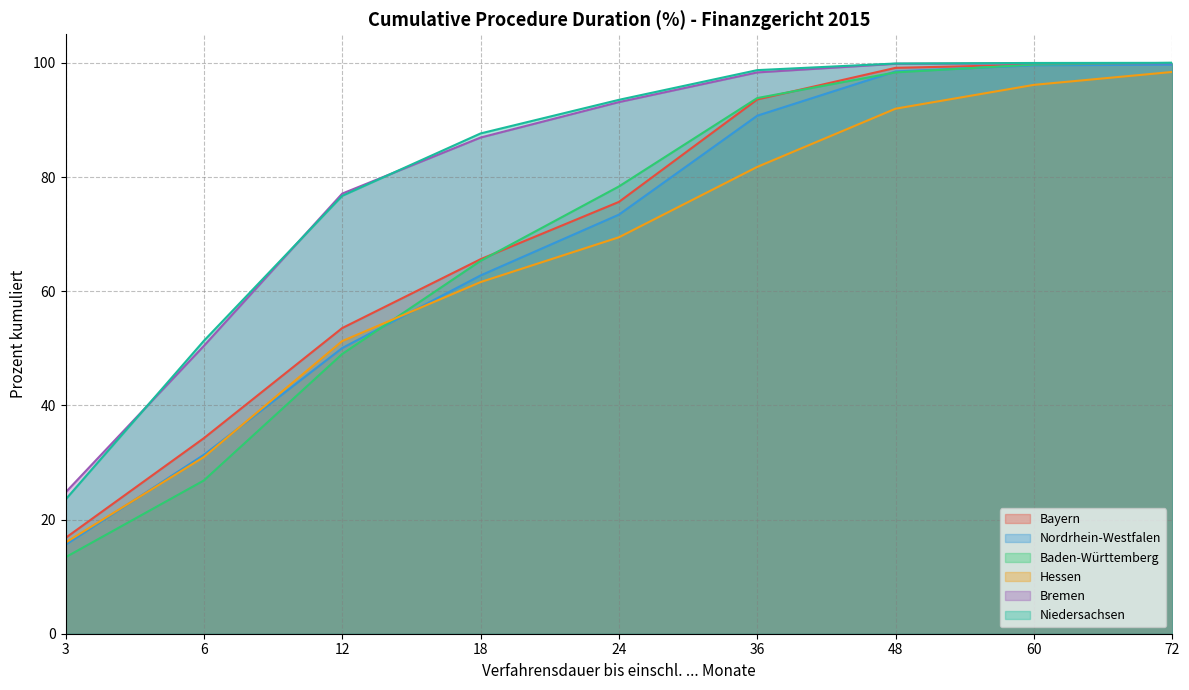

At which label does Bayern reach its peak?

72